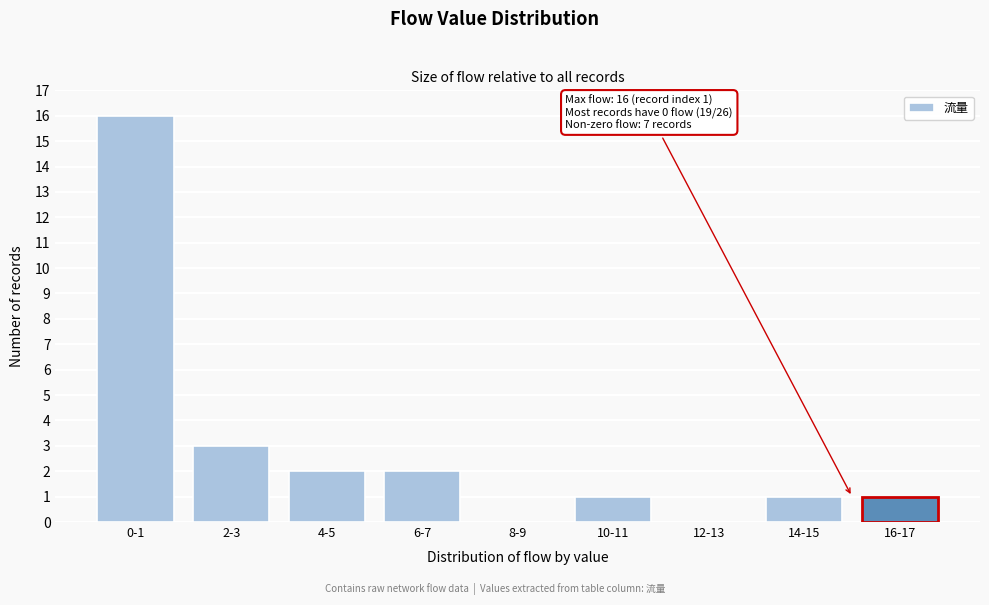

Reading right to left, transcribe all the data shown in this chart.

16-17=1	14-15=1	12-13=0	10-11=1	8-9=0	6-7=2	4-5=2	2-3=3	0-1=16